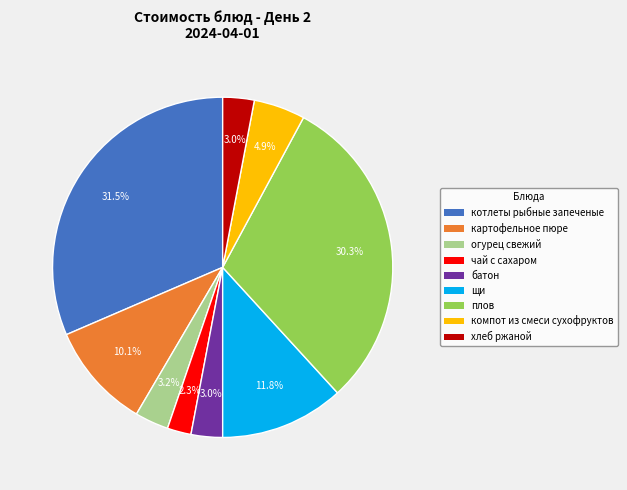

Combined, what portion of the pie is плов and щи?

42.1%